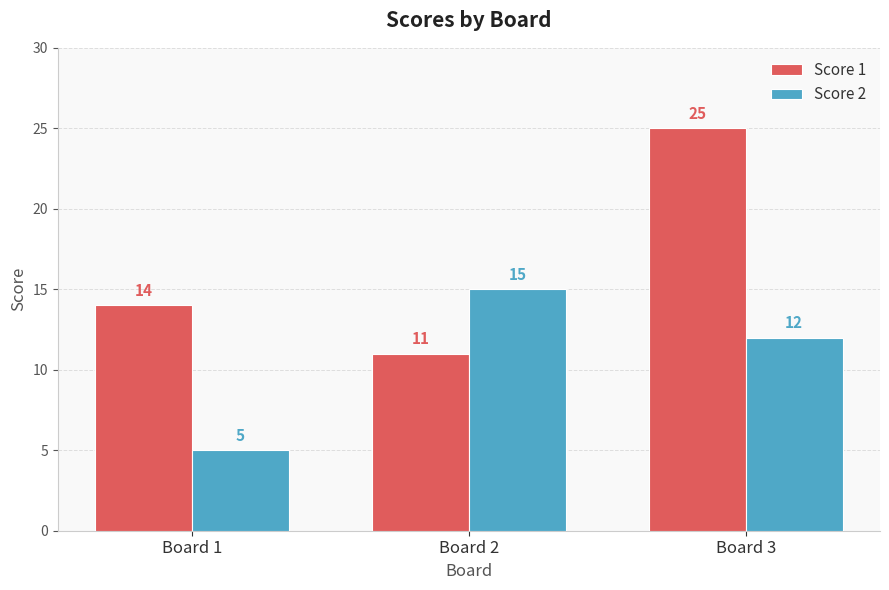

Reading left to right, list all the values displayed in this chart.

Score 1: 14	11	25
Score 2: 5	15	12